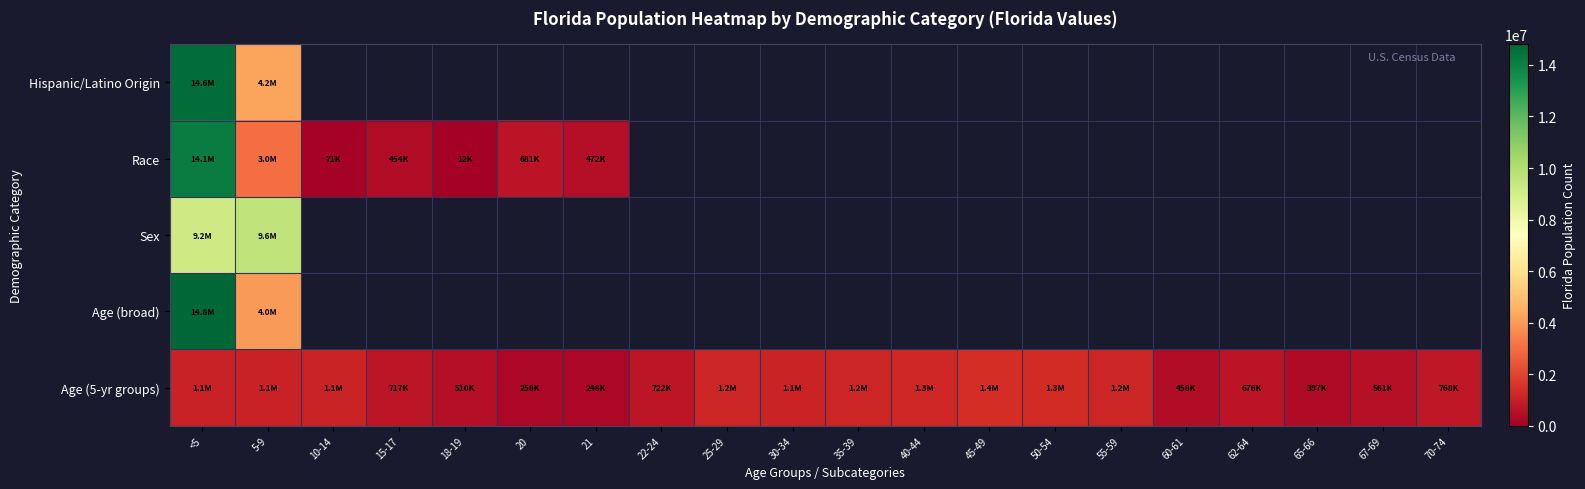

Read the Age (5-yr groups) value at 67-69.

561316.0